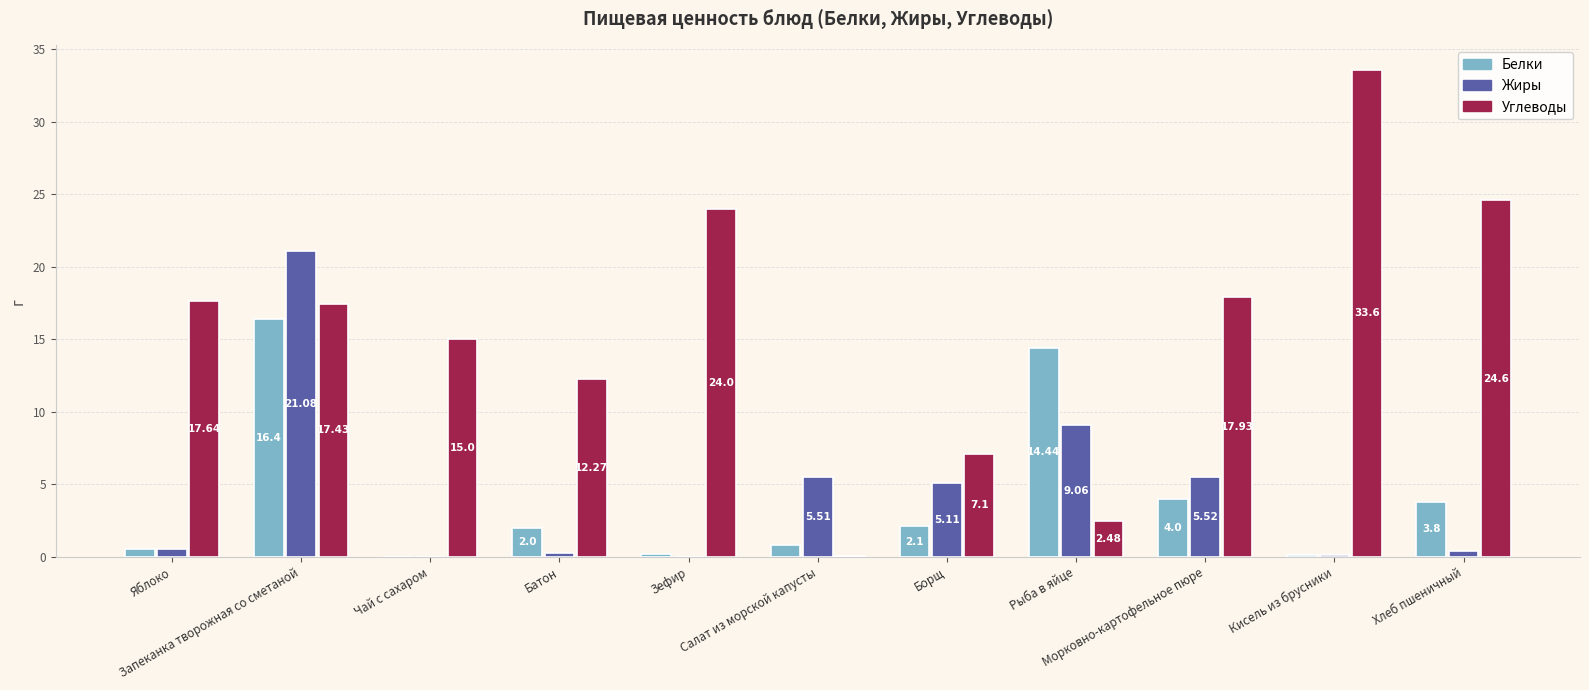

Which series has the largest total across all categories?

Углеводы